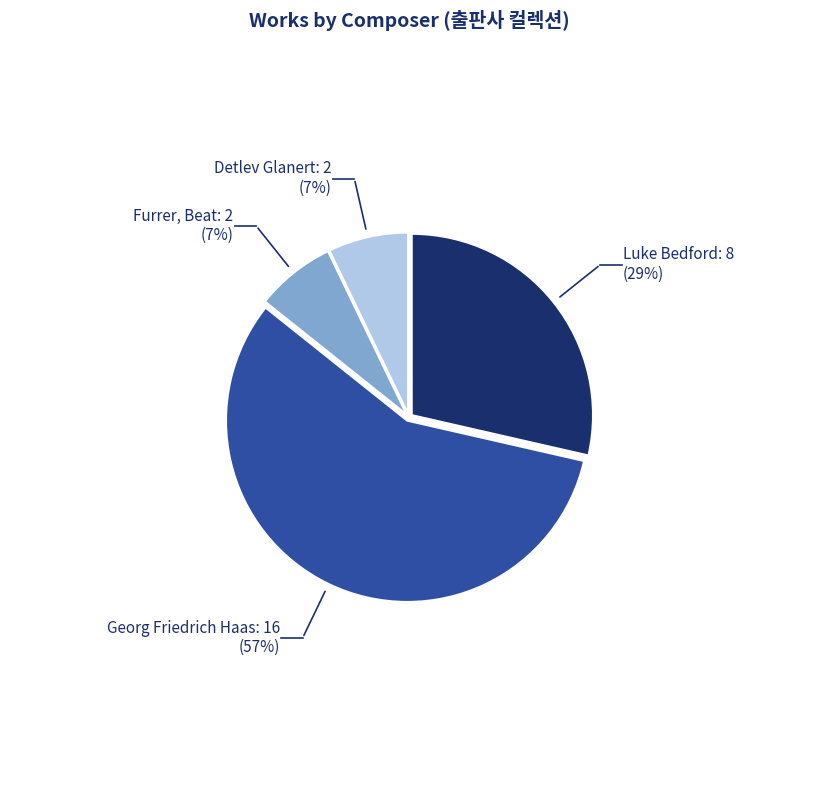

Which slice represents more than half of the pie?

Georg Friedrich Haas